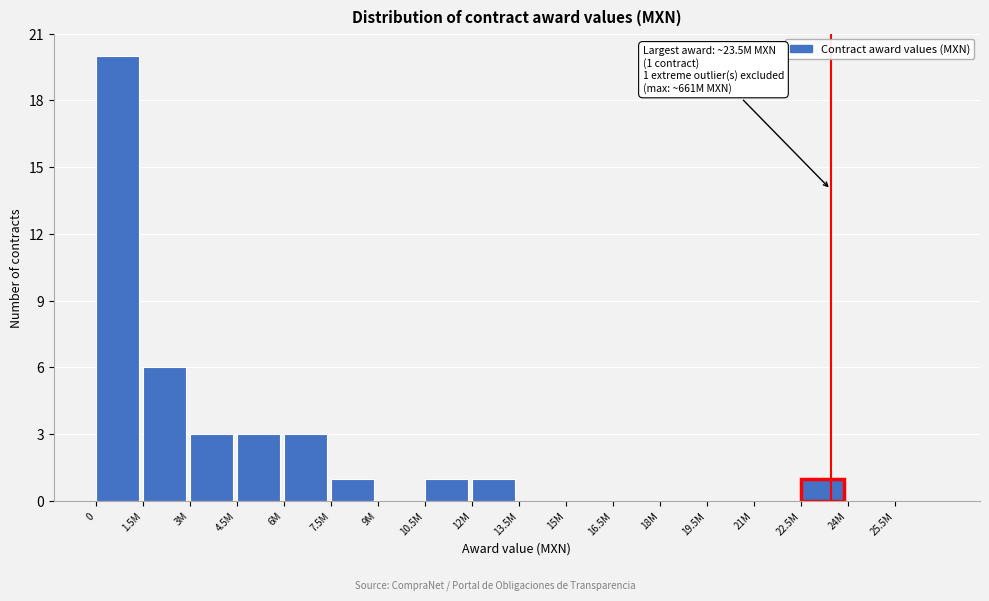

Reading right to left, extract all data points from this chart.

25.5M=0	24M=0	22.5M=1	21M=0	19.5M=0	18M=0	16.5M=0	15M=0	13.5M=0	12M=1	10.5M=1	9M=0	7.5M=1	6M=3	4.5M=3	3M=3	1.5M=6	0=20